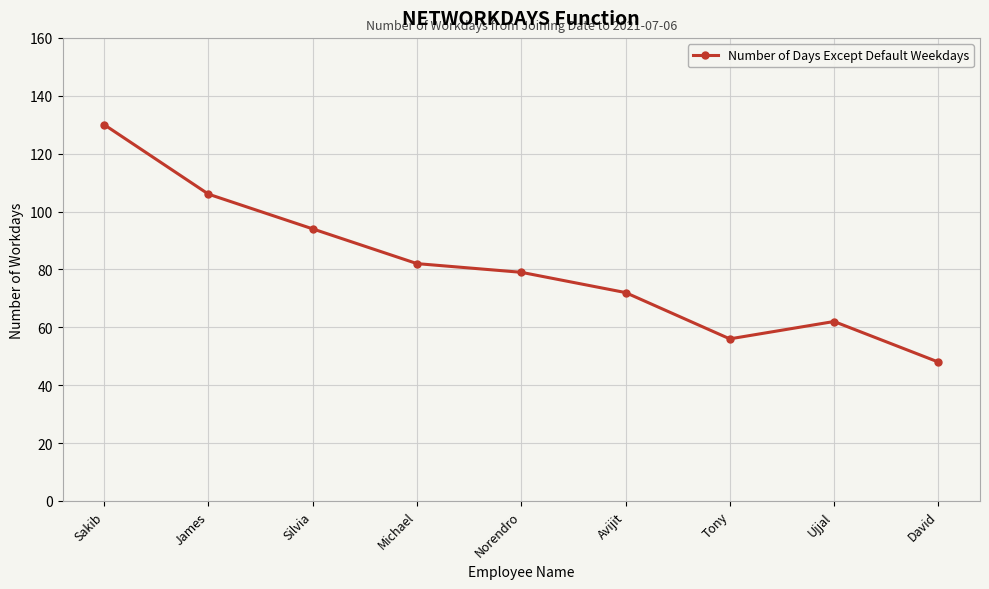

What is the sum of the values at Tony and Norendro?

135